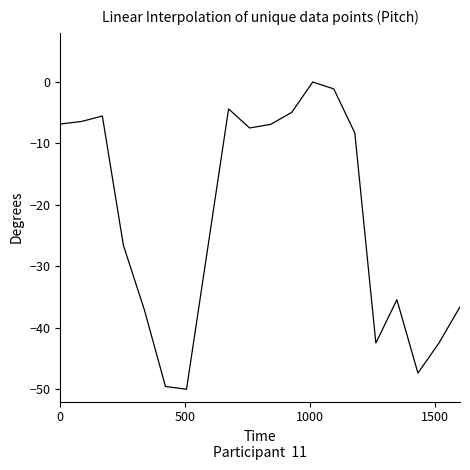

What is the difference between the maximum and minimum values?

50.0